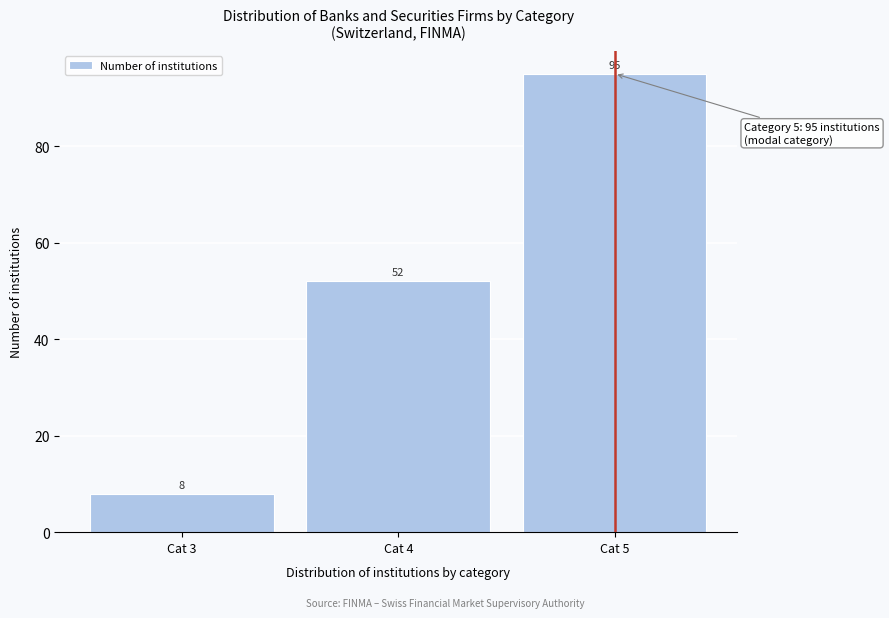

Reading left to right, what are all the values shown in this chart?

8	52	95